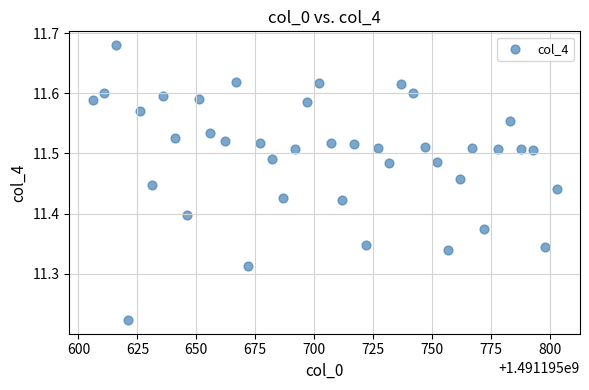

What is the range of X values (max minus min)?

197.0